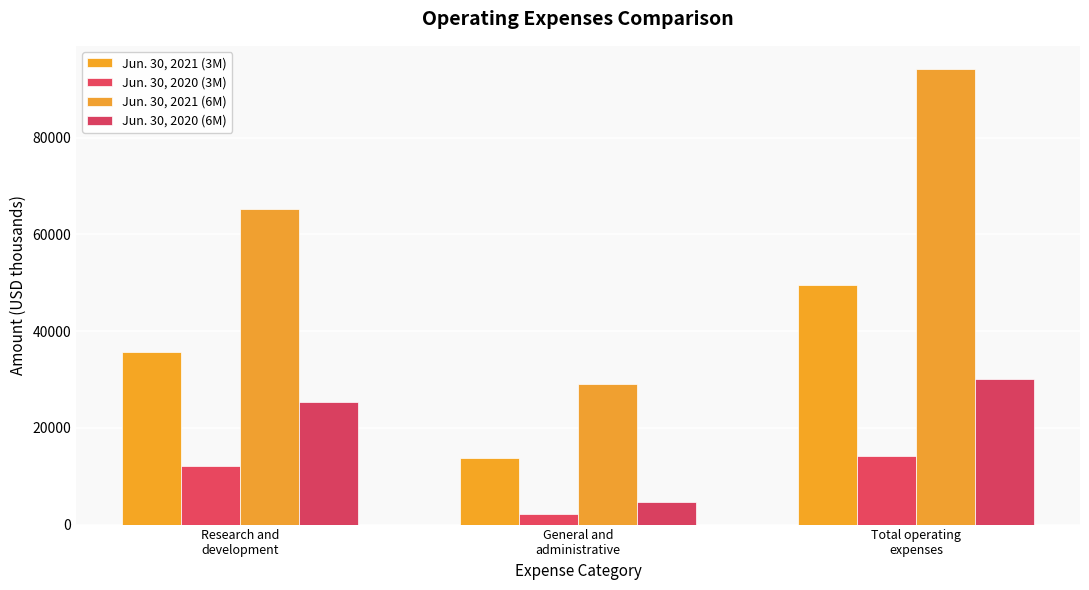

How many values in the Jun. 30, 2021 (6M) series are below 65241?

1